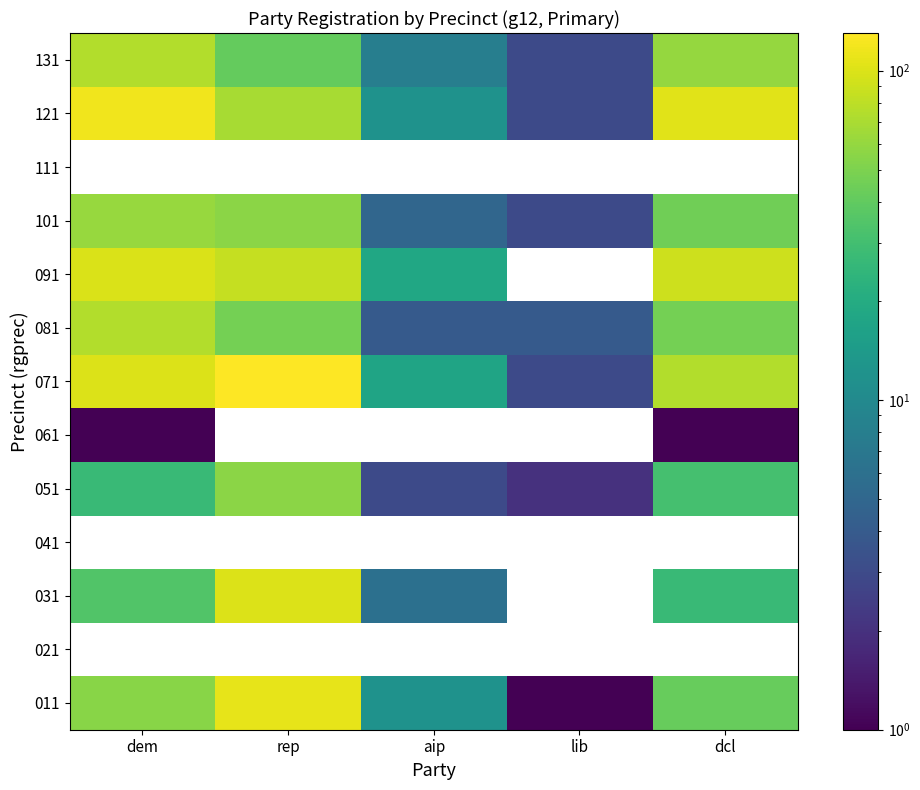

Is the value of 121 at aip greater than the value of 051 at rep?

No